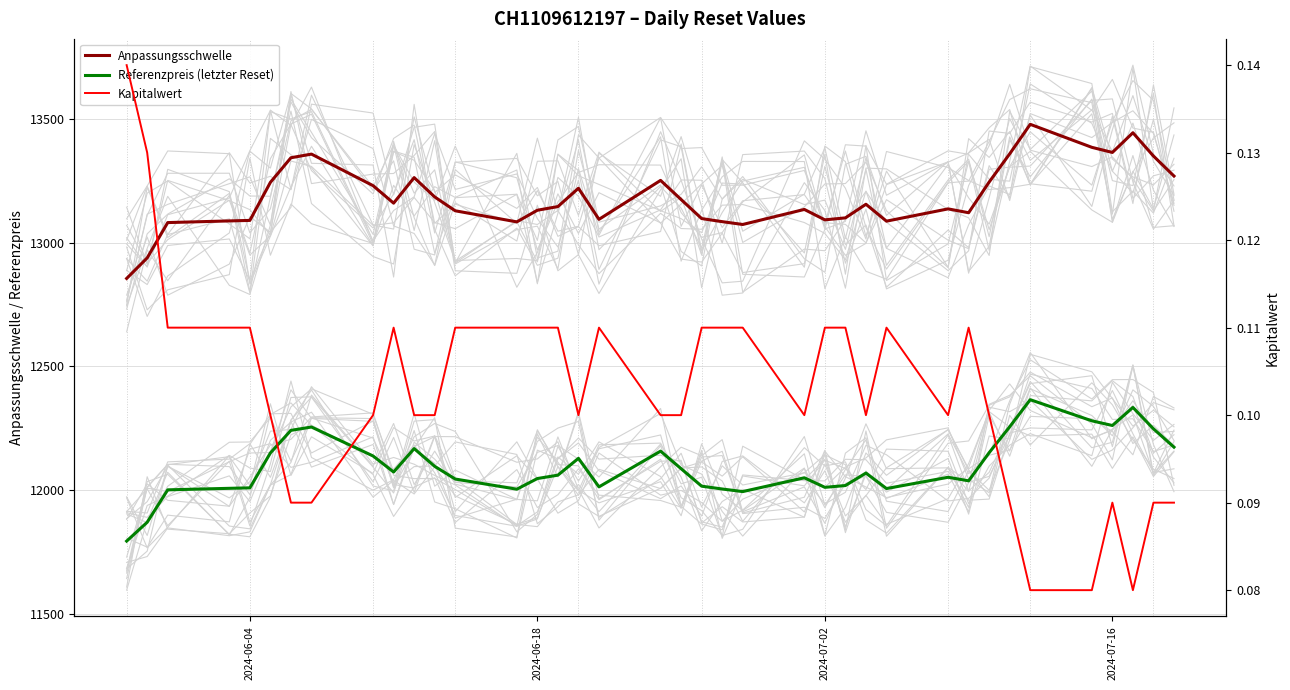

What is the value of the Kapitalwert point at the 36th from the left?

0.1